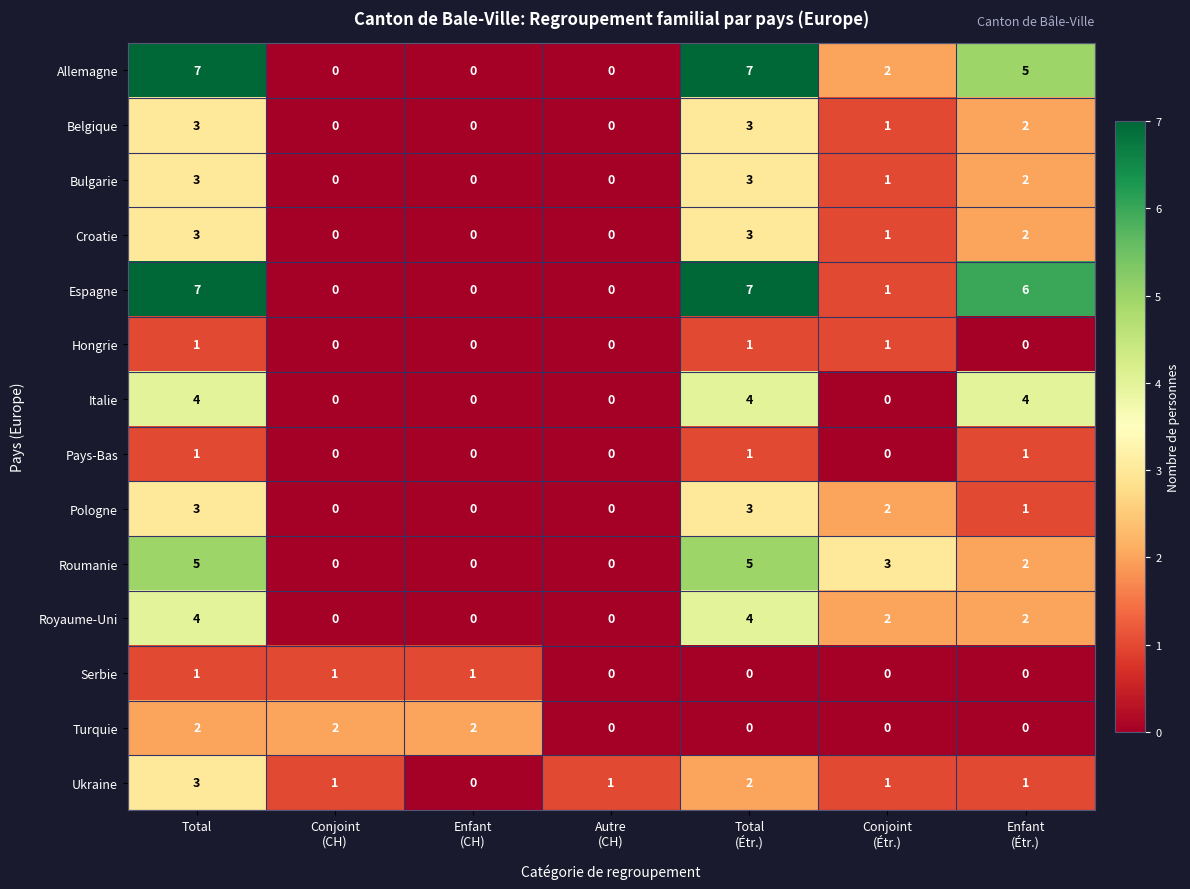

What is the maximum value shown in the chart?

7